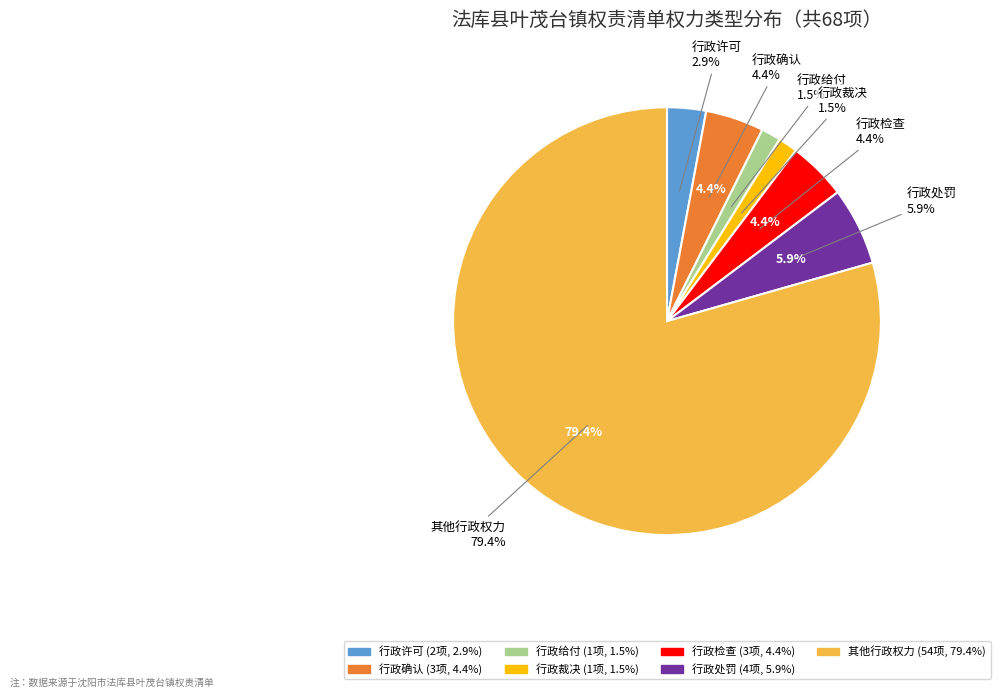

To the nearest percent, what is the combined percentage of 行政确认 and 行政检查?

9%